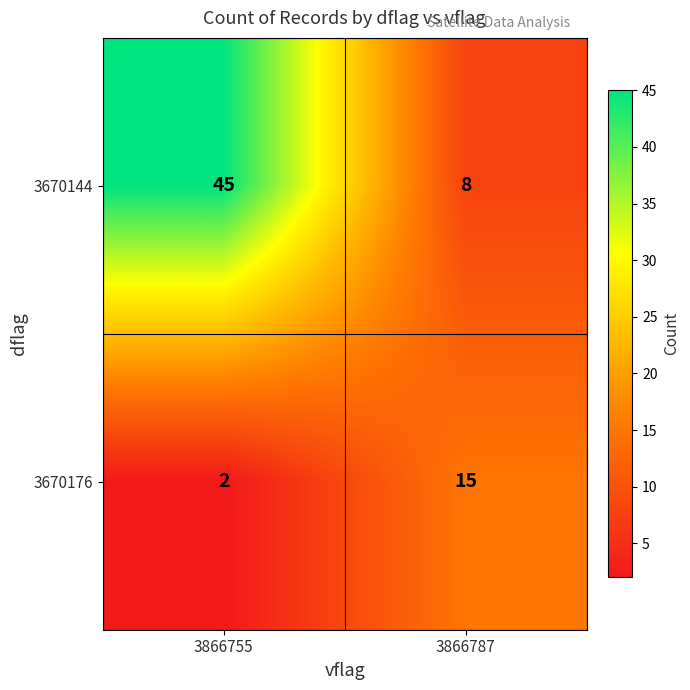

Read the 3670144 value at 3866787.

8